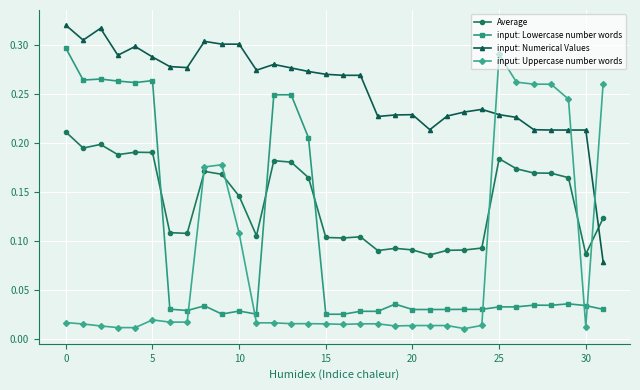

True or false: input: Numerical Values and Average intersect in this chart.

True